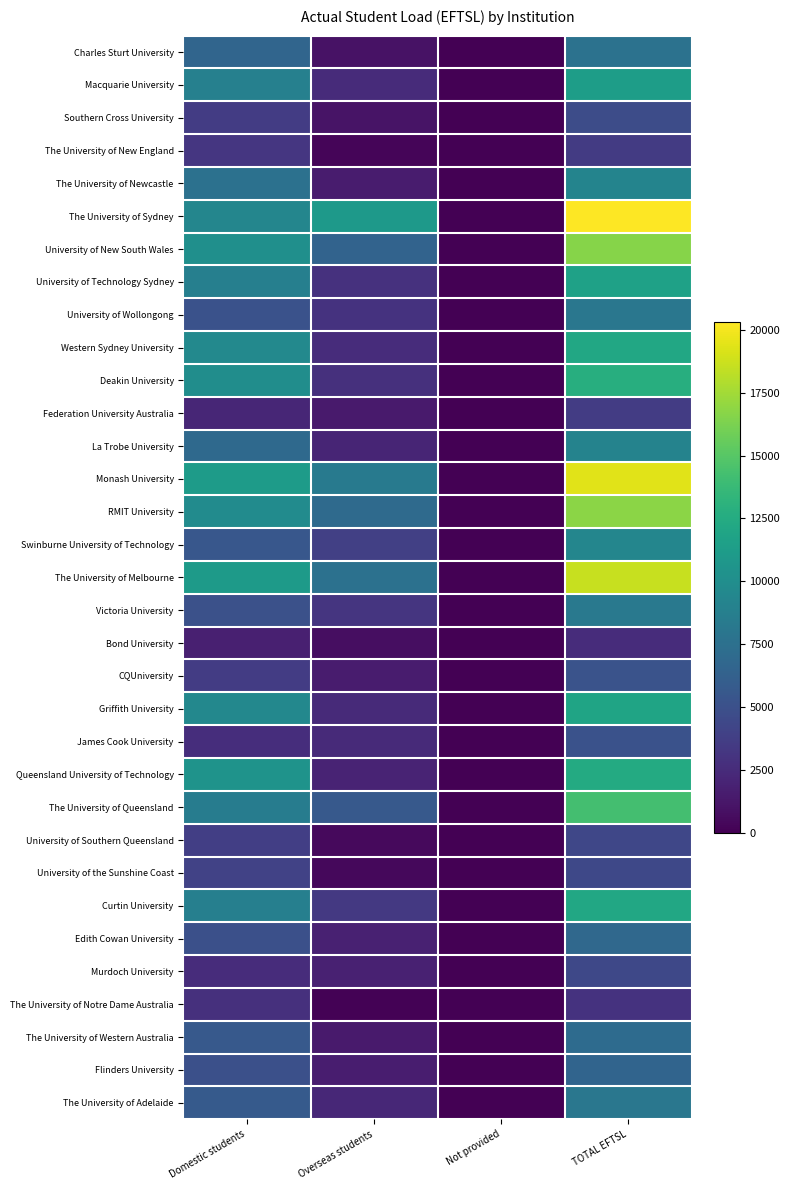

Which series has the largest total across all categories?

The University of Sydney